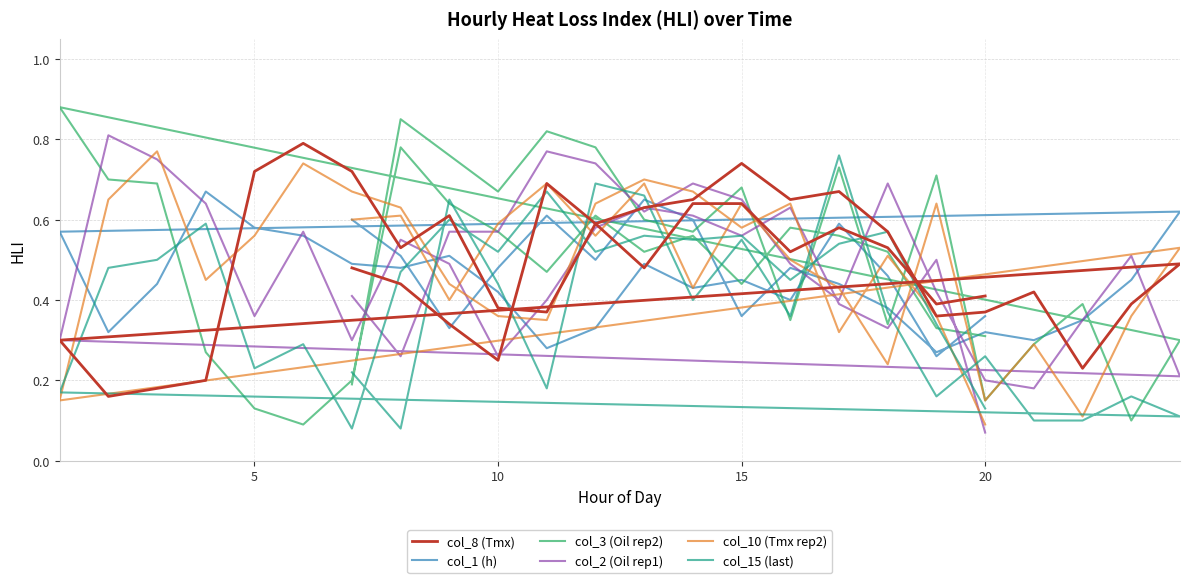

Does the chart have visible grid lines?

Yes